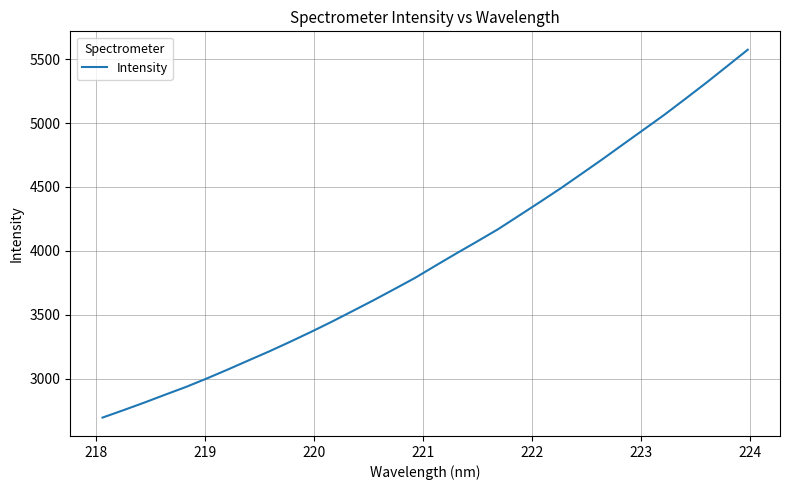

What is the smallest value displayed?

2695.2